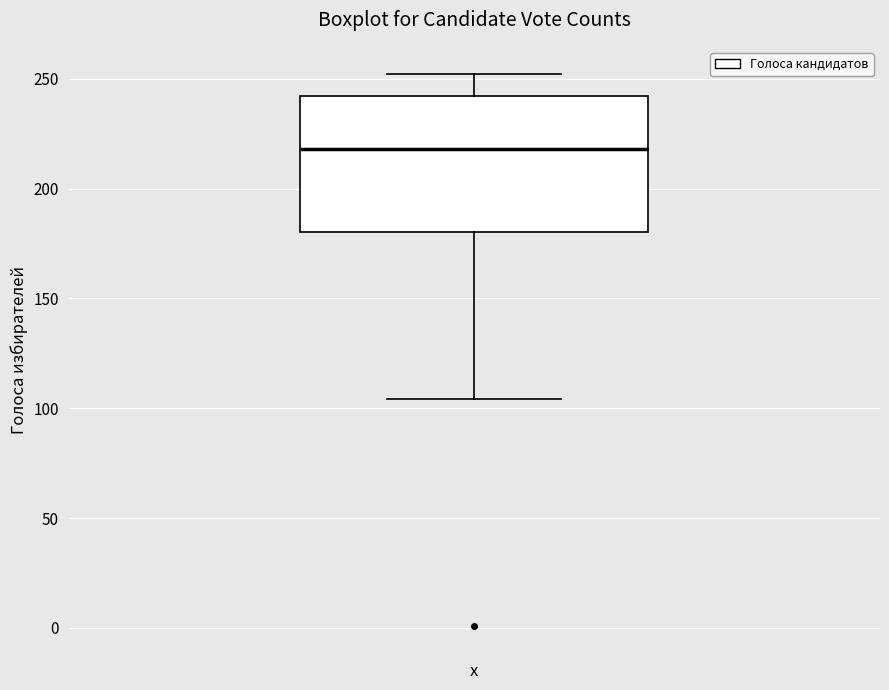

Transcribe this box plot: give where the median line is, the range the box spans, and where the two whiskers end, as read against the y-axis. The values are not printed on the chart, so give them approximately, as read against the axis.

median 220, box 180 to 240, whiskers 105 to 250